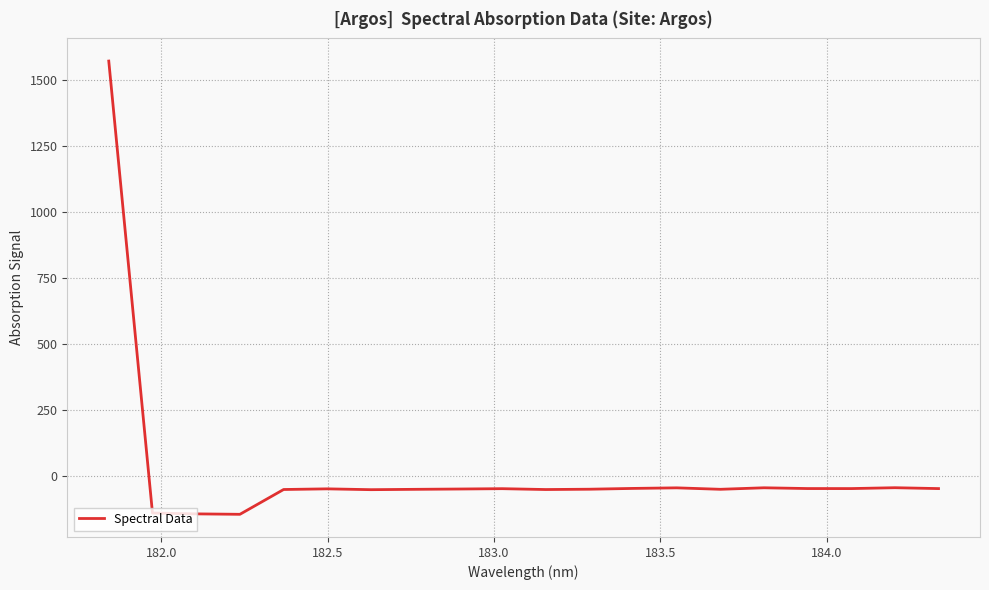

What is the minimum value shown in the chart?

-144.9